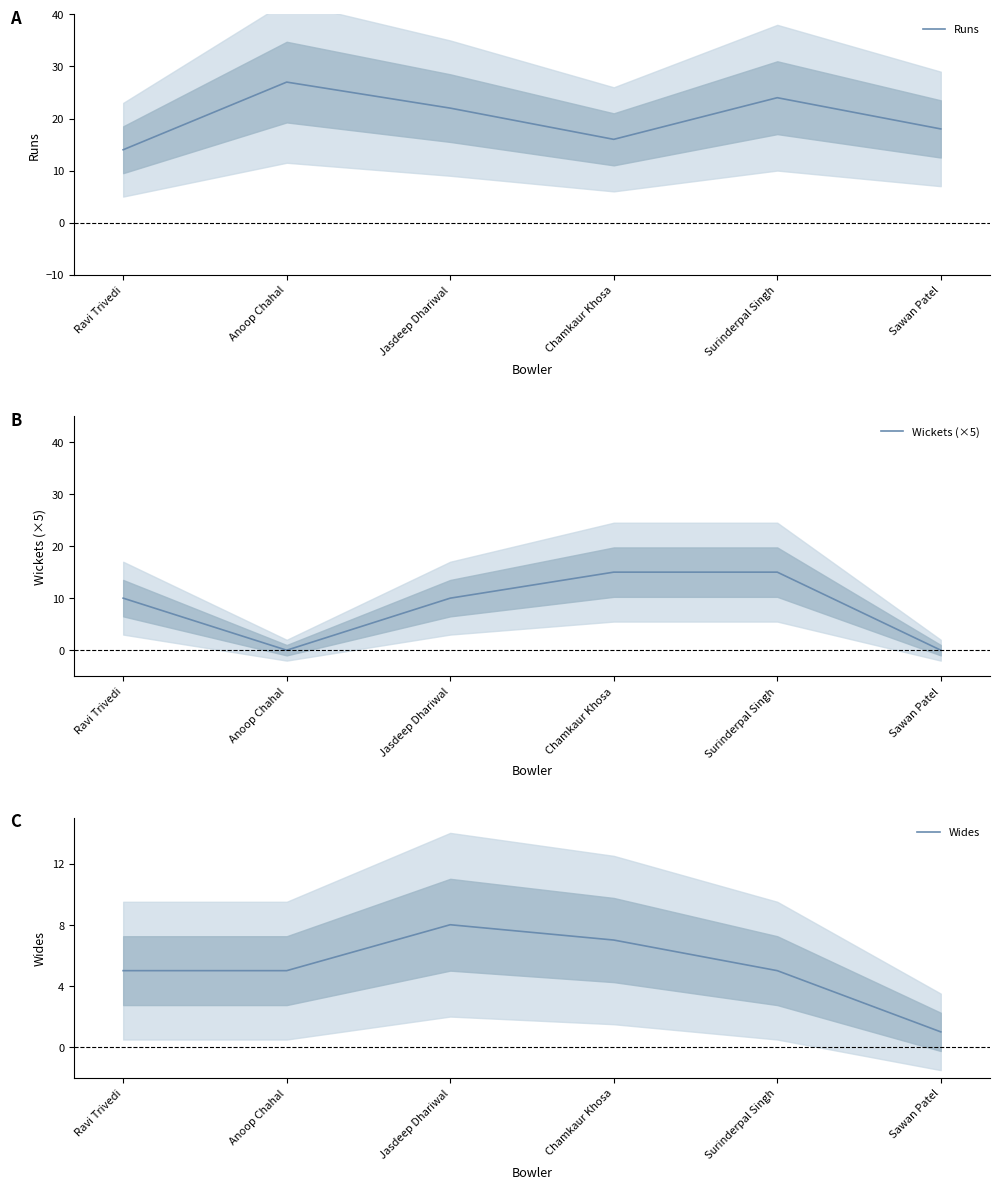

Is it true that Wides equals 5 at Surinderpal Singh?

True